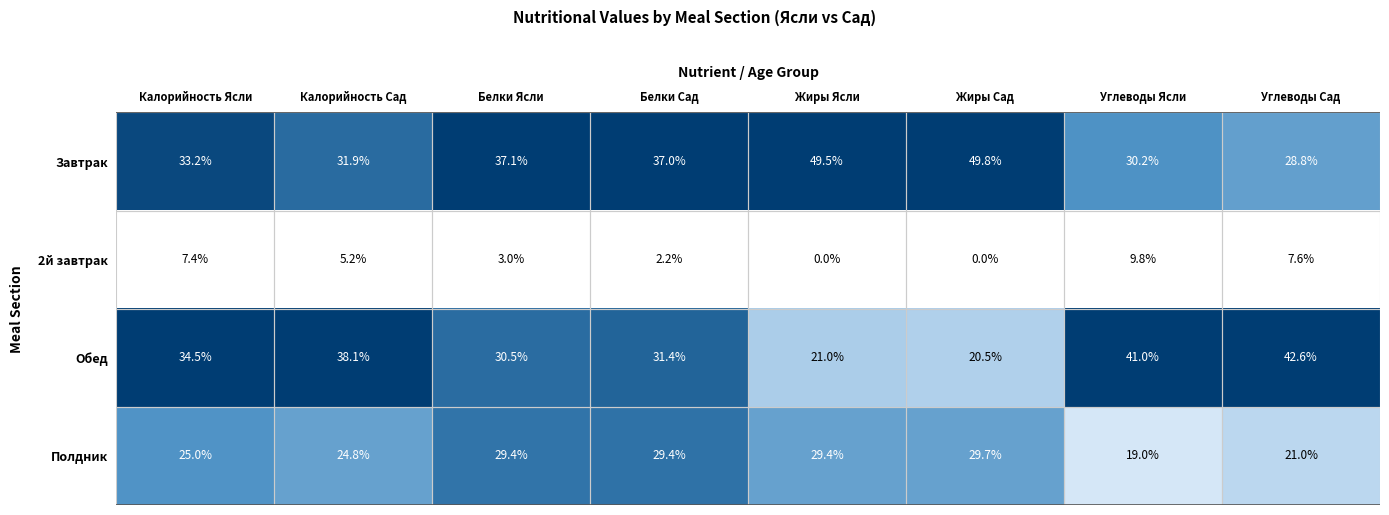

Between Жиры Сад and Углеводы Сад, which series saw the biggest shift?

Обед